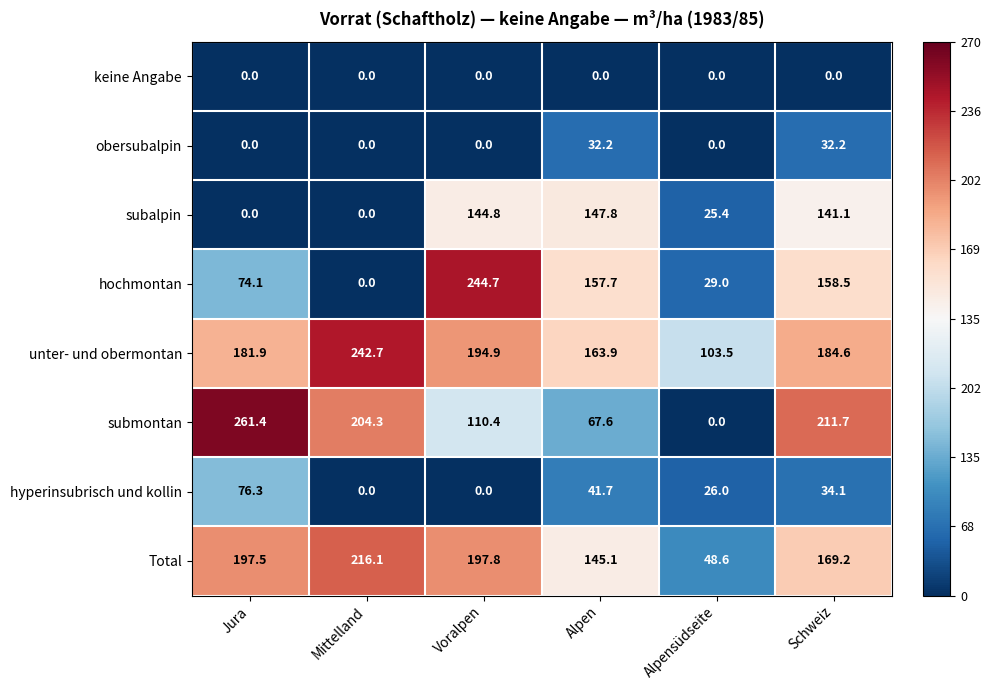

Where is unter- und obermontan nearest to the value 173?

Jura